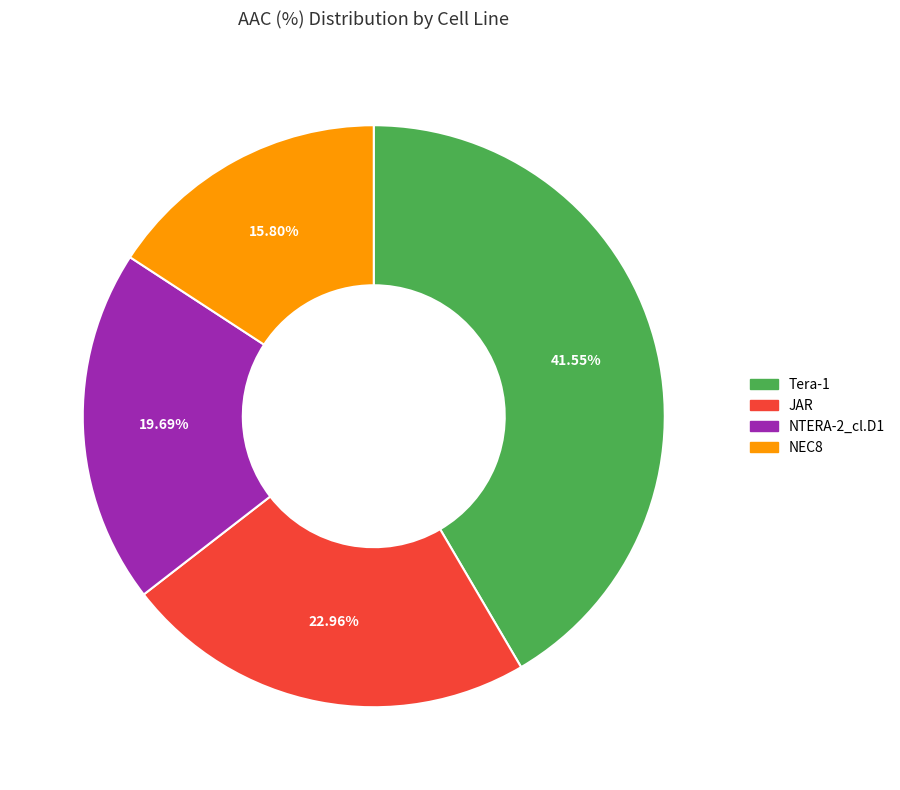

What is the largest slice in the pie chart?

Tera-1